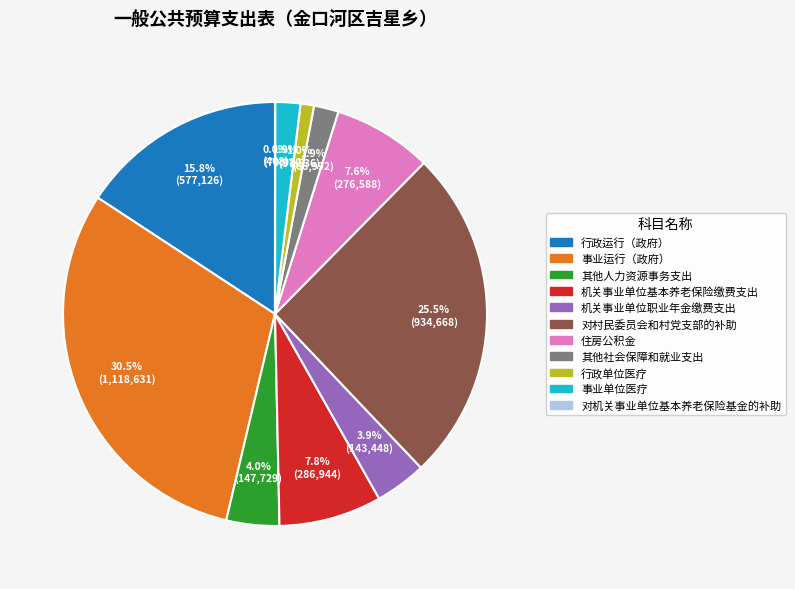

To the nearest percent, what is the average slice percentage?

9%